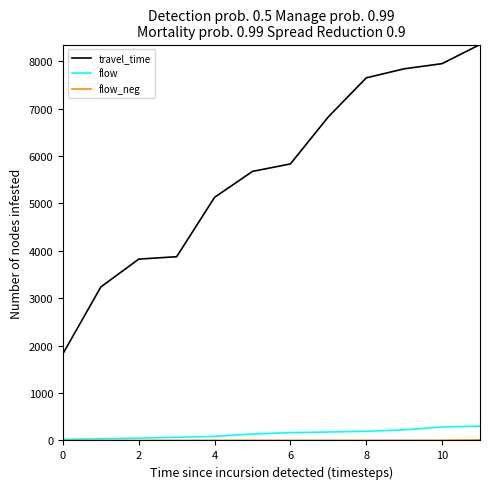

Which series has the largest range (max minus min)?

travel_time